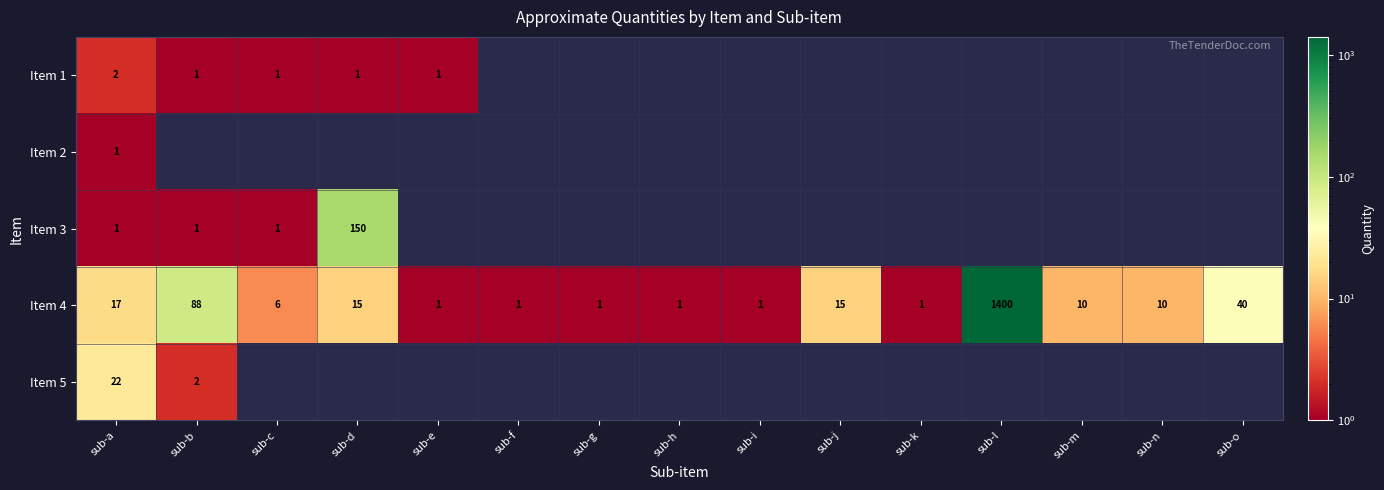

The value of Item 1 at sub-b is 0. True or false?

False